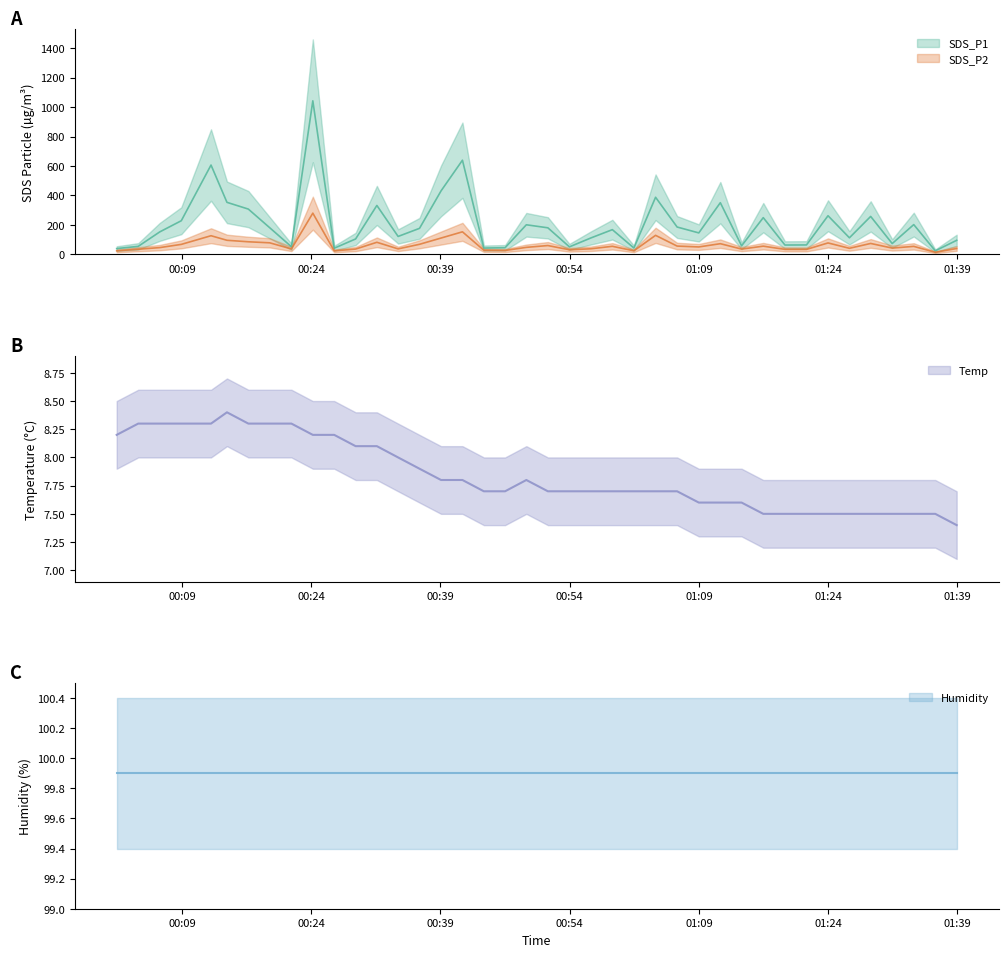

What position from the left is 2023/01/03 01:26:28?

35